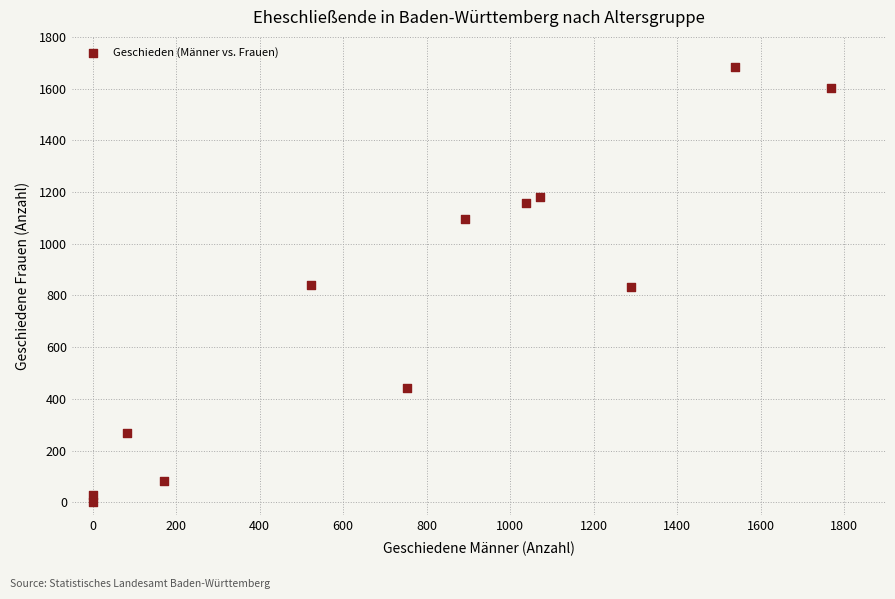

What is the range of Y values (max minus min)?

1683